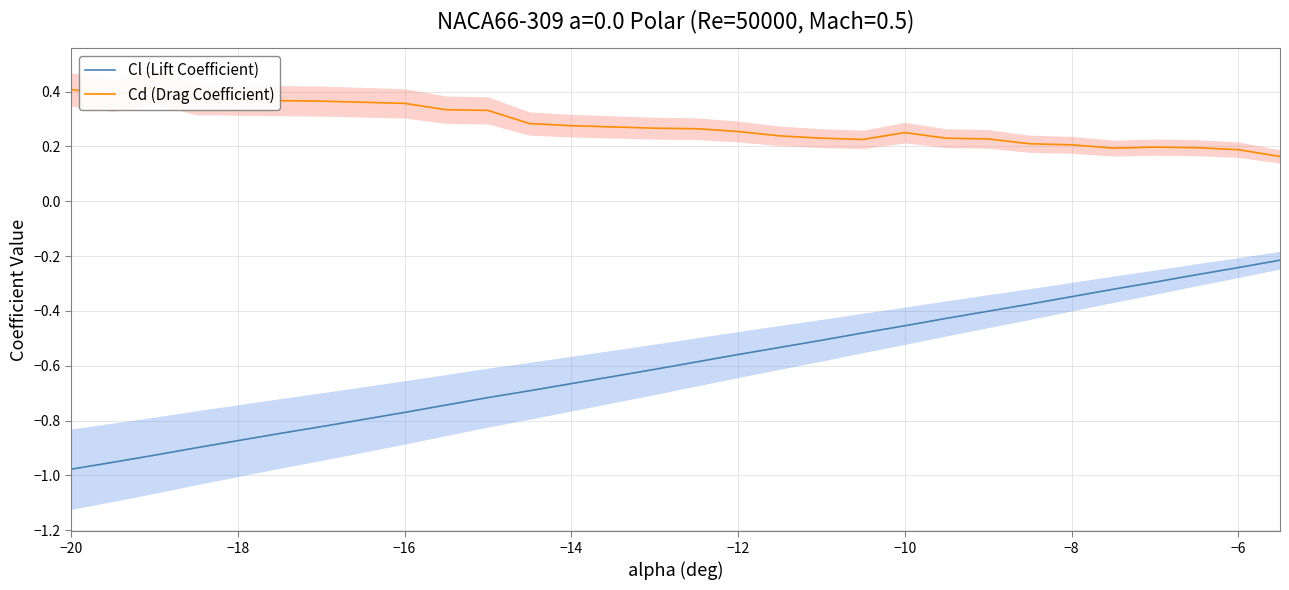

In Cd (Drag Coefficient), how many points are higher than both neighbors (excluding endpoints)?

3